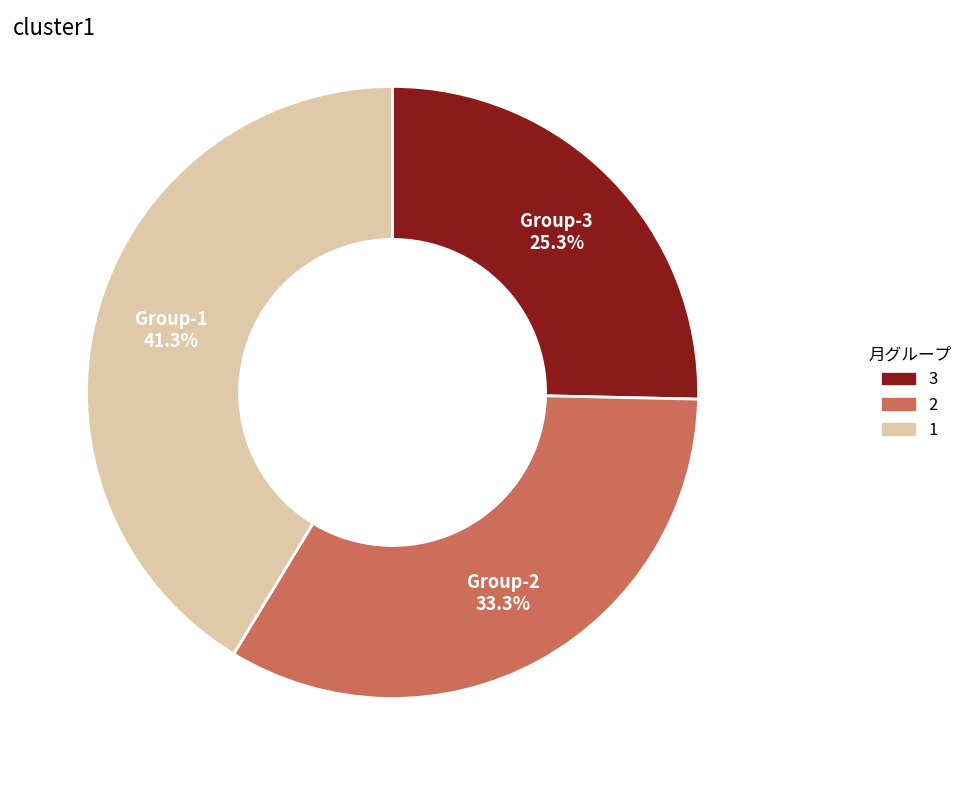

To the nearest percent, what is the average slice percentage?

33%